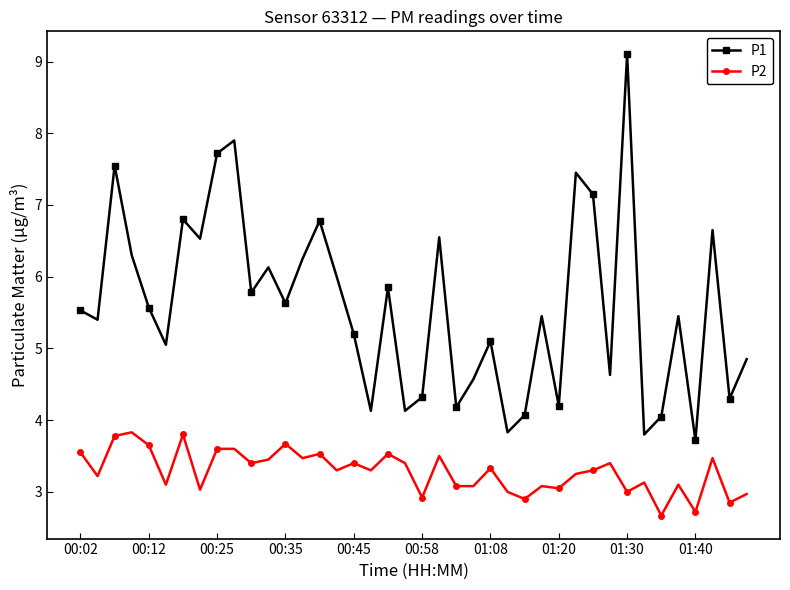

List the series in order of their peak value, lowest first.

P2, P1